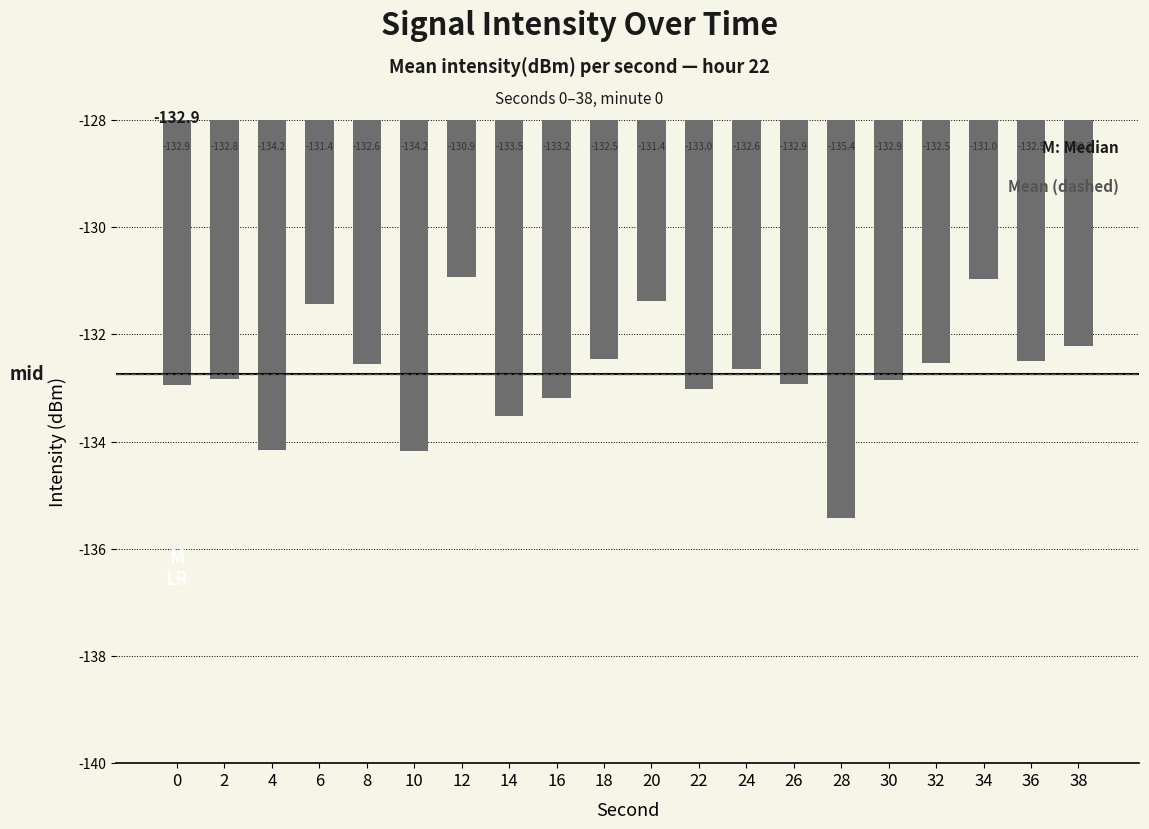

How many bars are there in total?

20